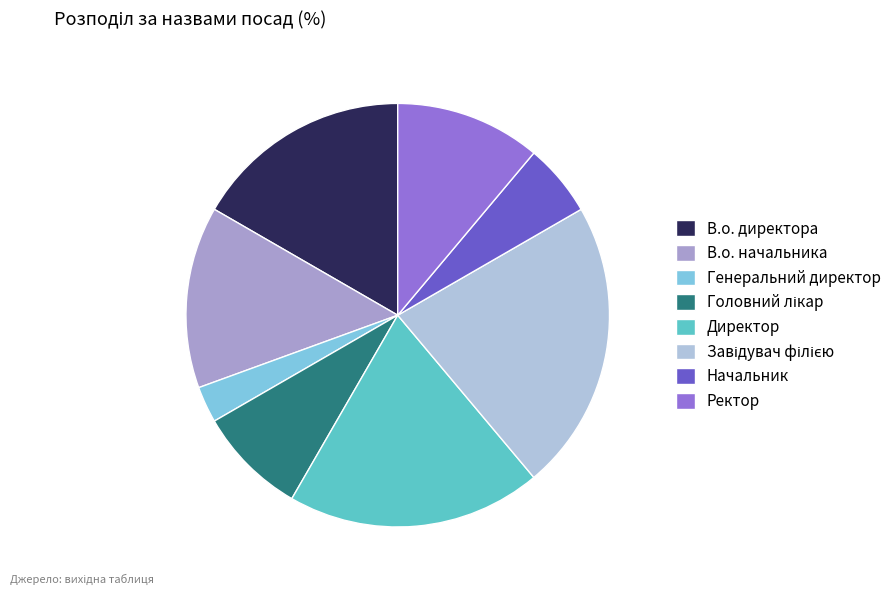

Approximately how many times larger is the value at В.о. начальника compared to В.о. директора?

0.8